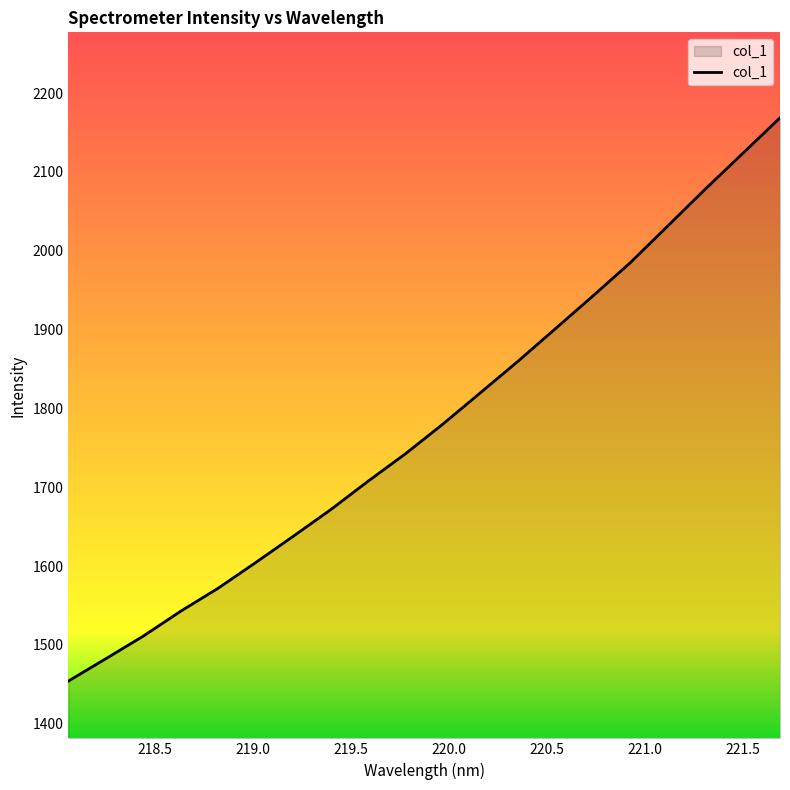

What is the maximum value shown in the chart?

2168.6